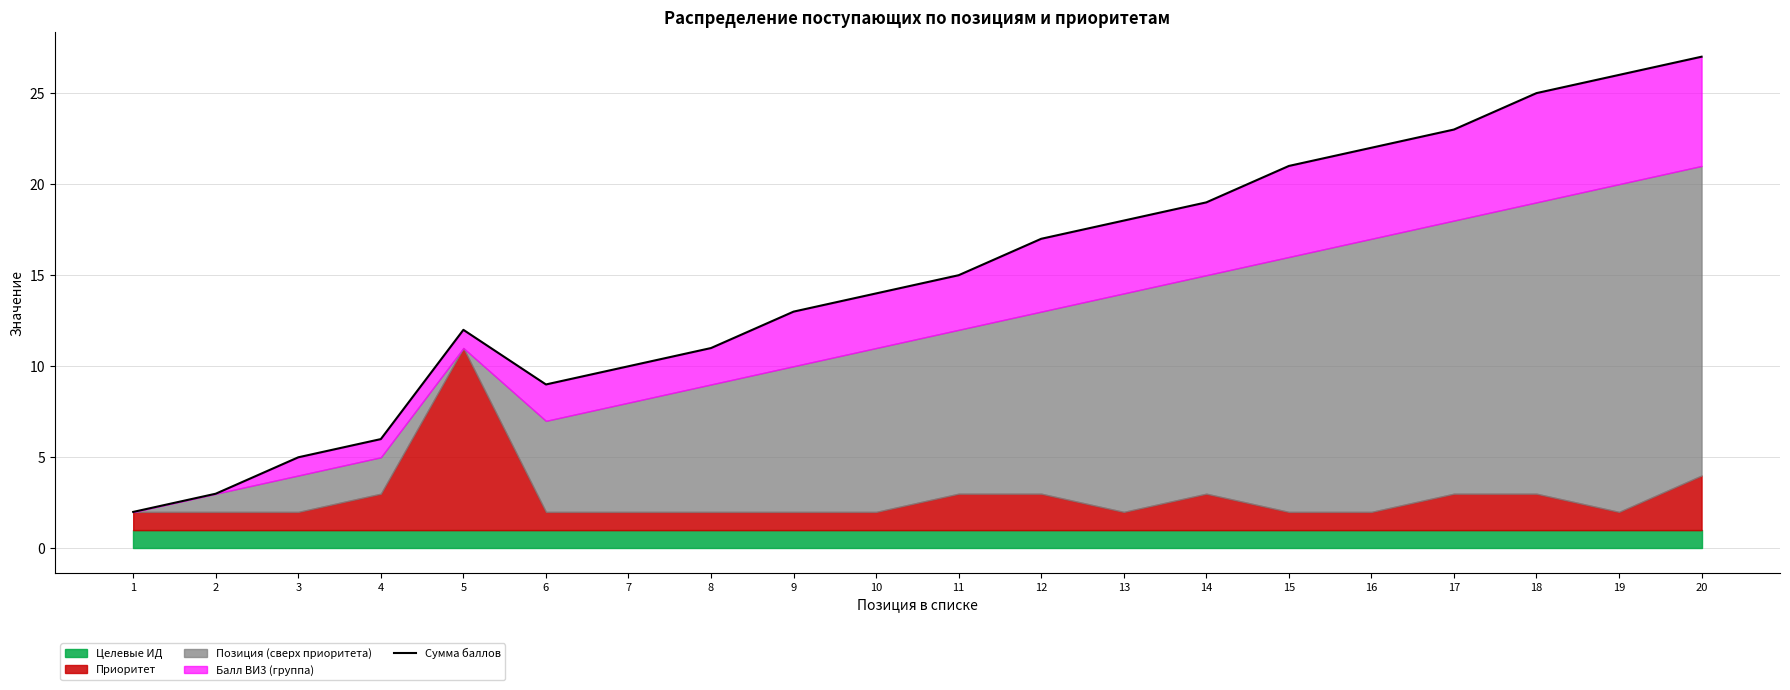

What is the value of the 15th point from the left?

21